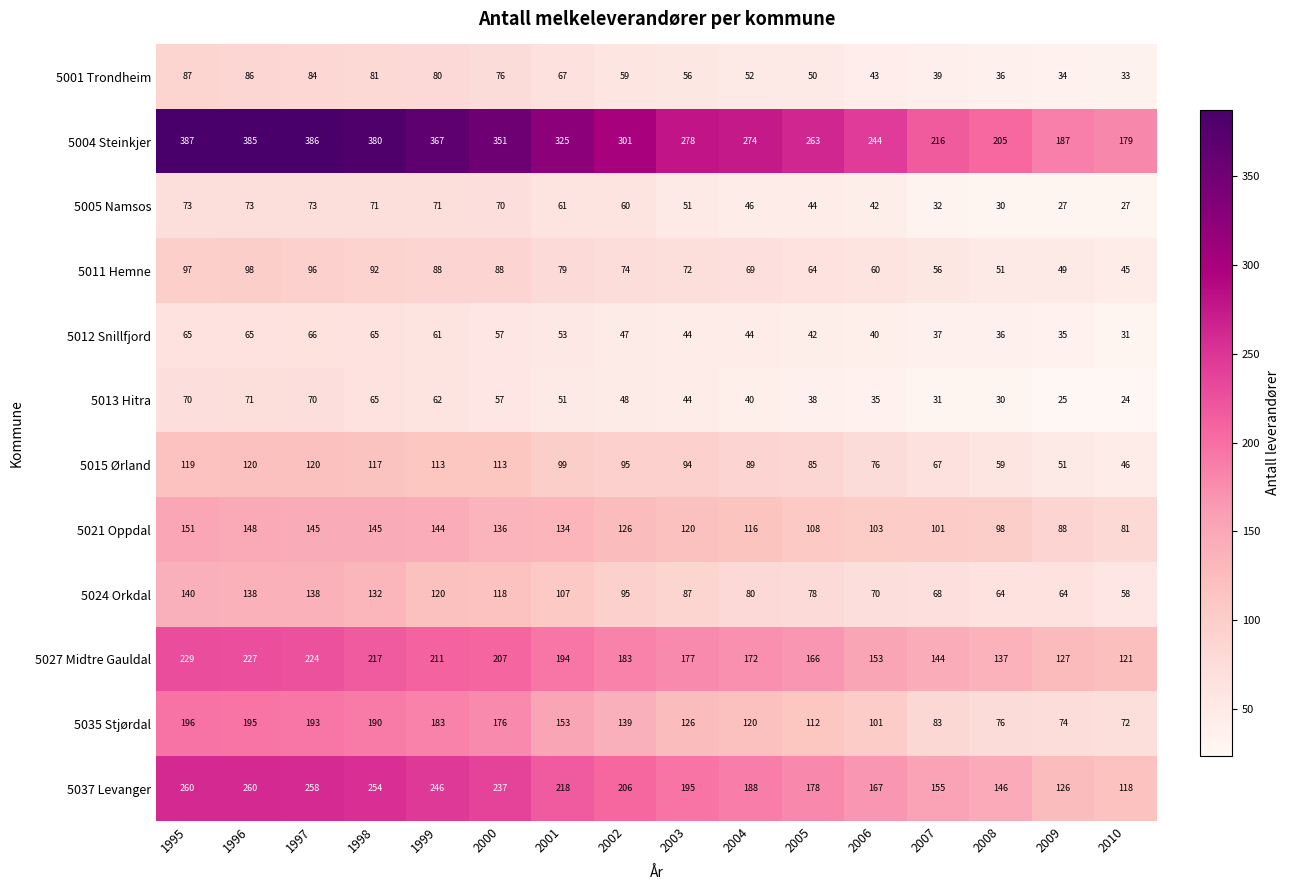

Which label corresponds to the largest value in the chart?

1995